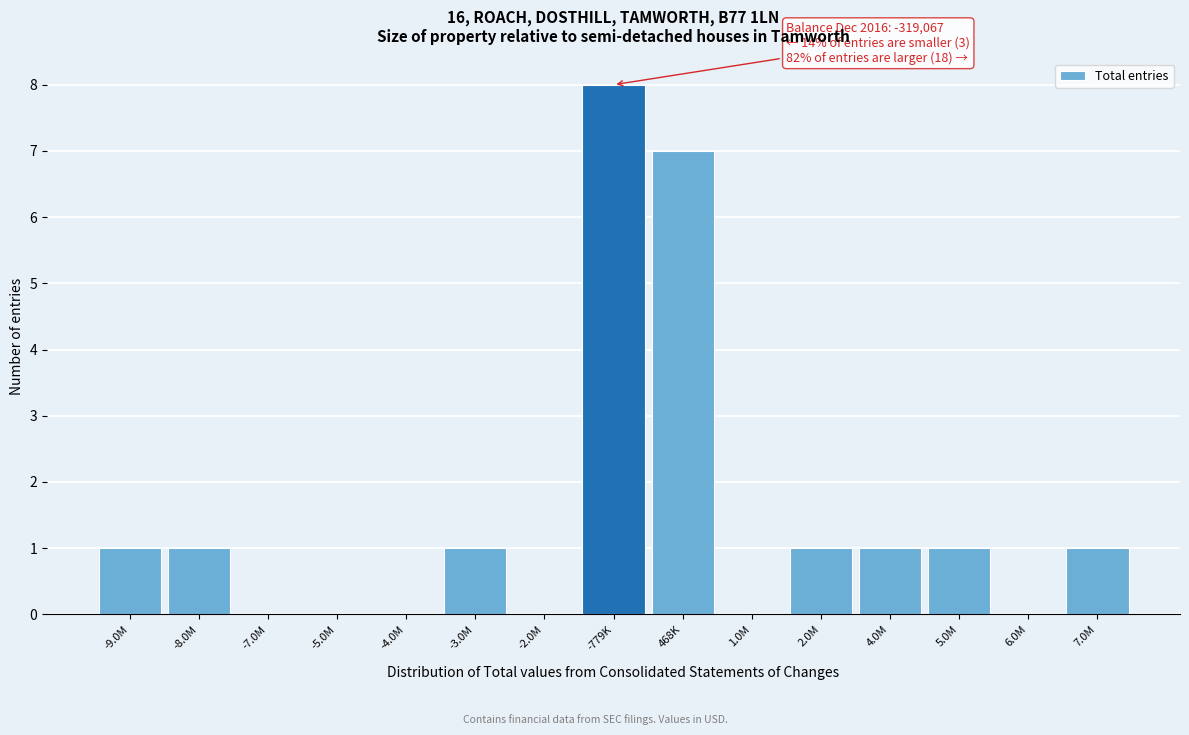

Reading left to right, what are all the values shown in this chart?

-9.0M=1	-8.0M=1	-7.0M=0	-5.0M=0	-4.0M=0	-3.0M=1	-2.0M=0	-779K=8	468K=7	1.0M=0	2.0M=1	4.0M=1	5.0M=1	6.0M=0	7.0M=1